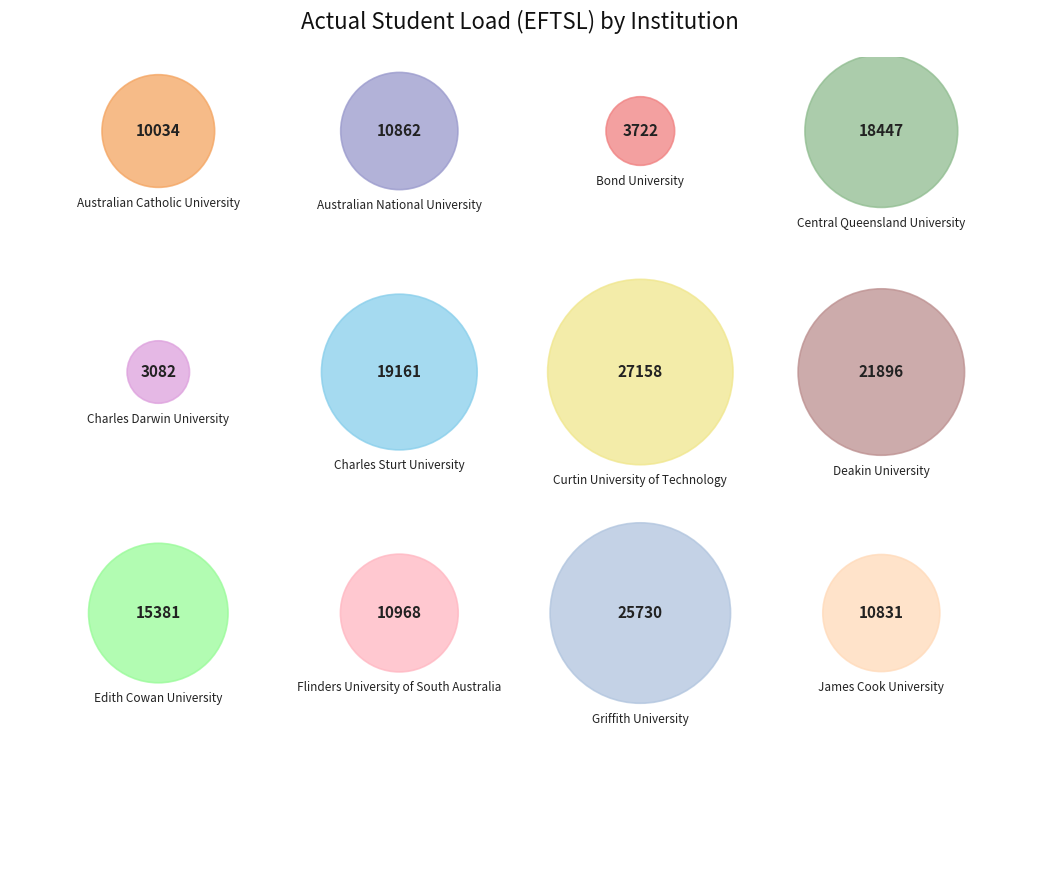

To the nearest percent, what is the difference between the largest and smallest slice percentages?

14%